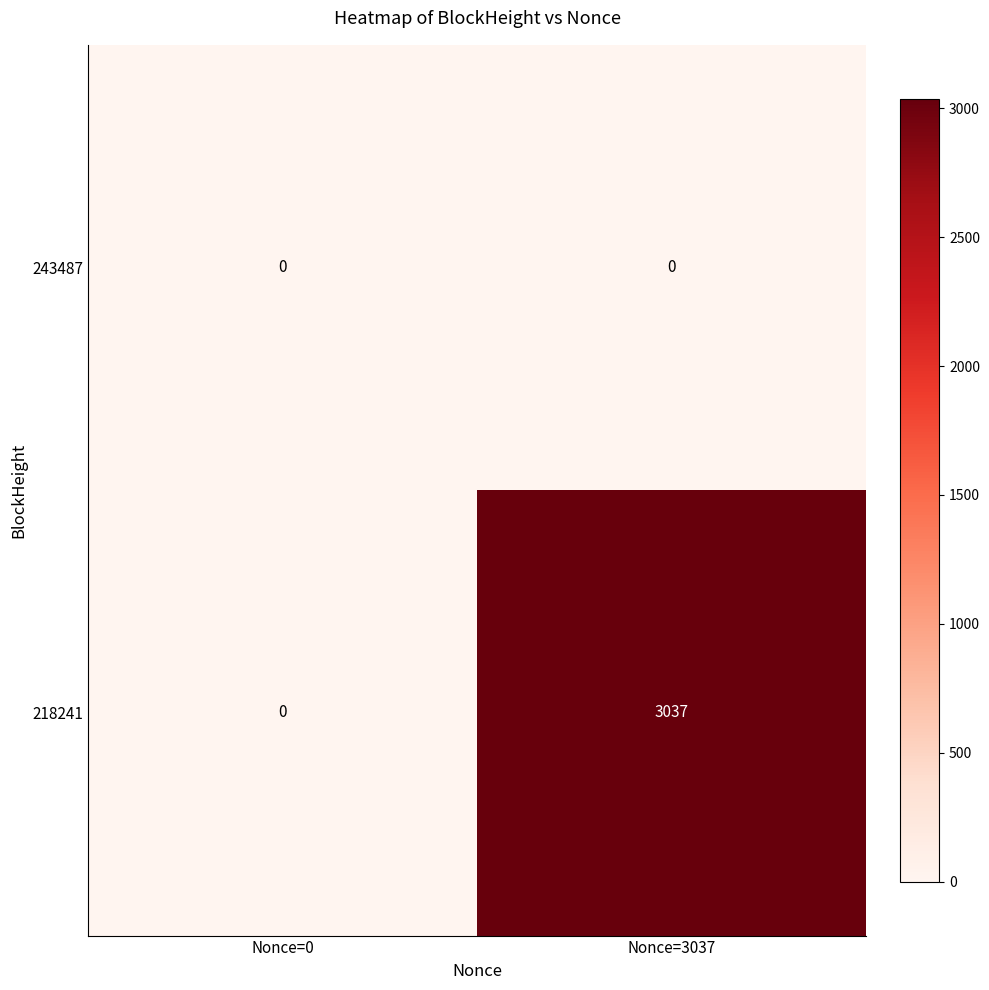

Which series has the widest spread of values?

218241